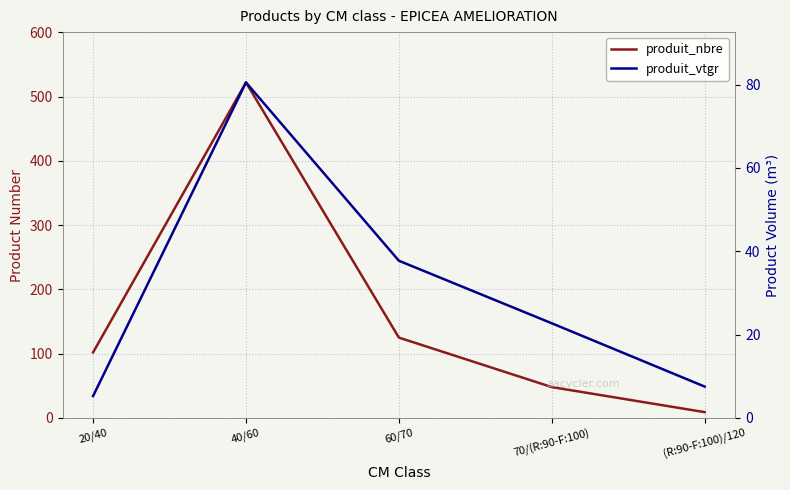

Which label corresponds to the smallest value in the chart?

20/40